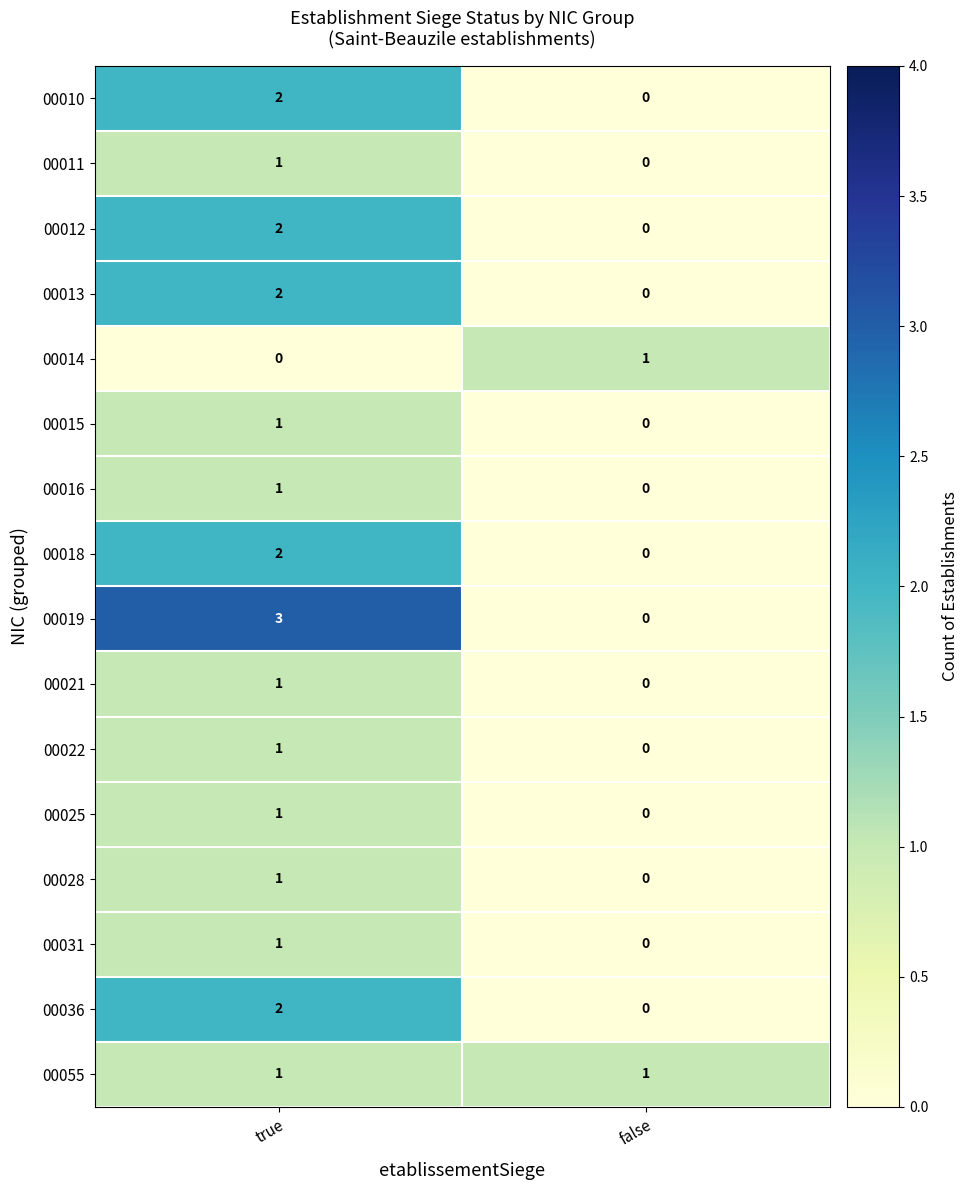

What is the difference between the maximum and minimum values in the 00019 series?

3